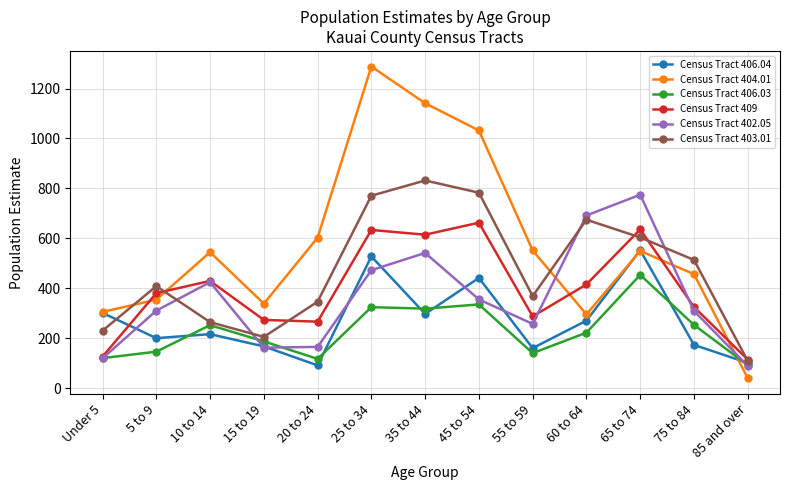

How many data points in Census Tract 406.03 are less than 223?

6